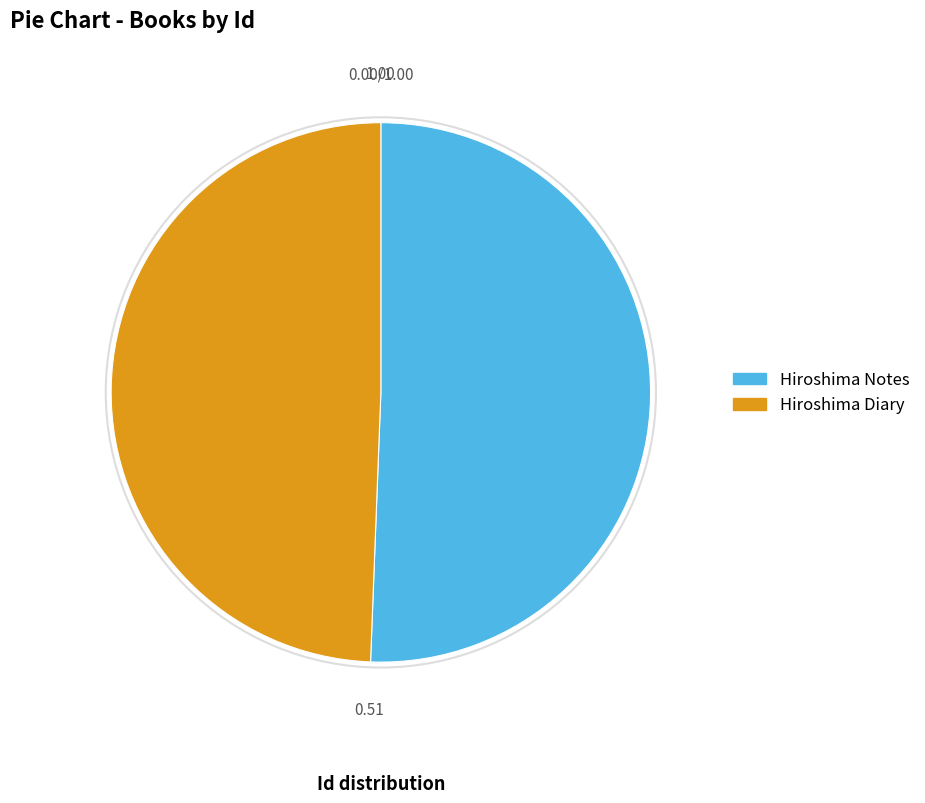

The Hiroshima Diary slice represents 49% of the pie. True or false?

True